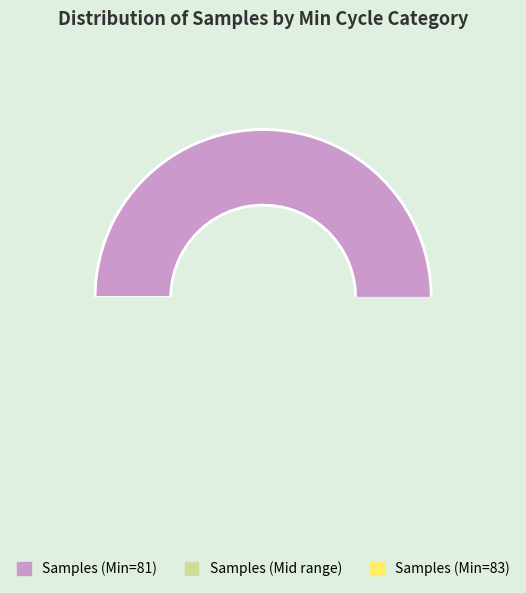

What is the change in value from 81 to 81?

-5740